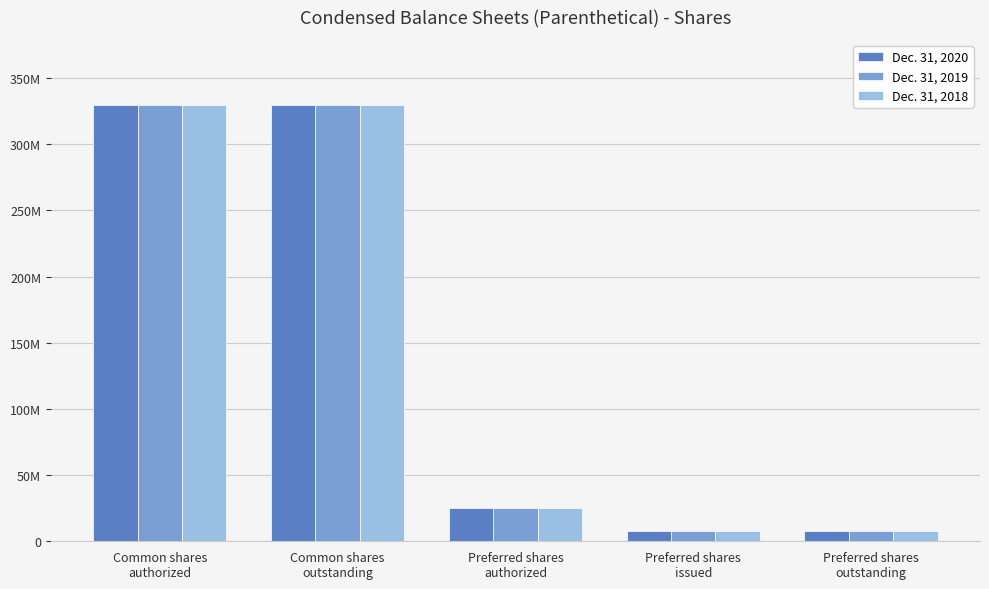

What is the maximum value shown in the chart?

329396652